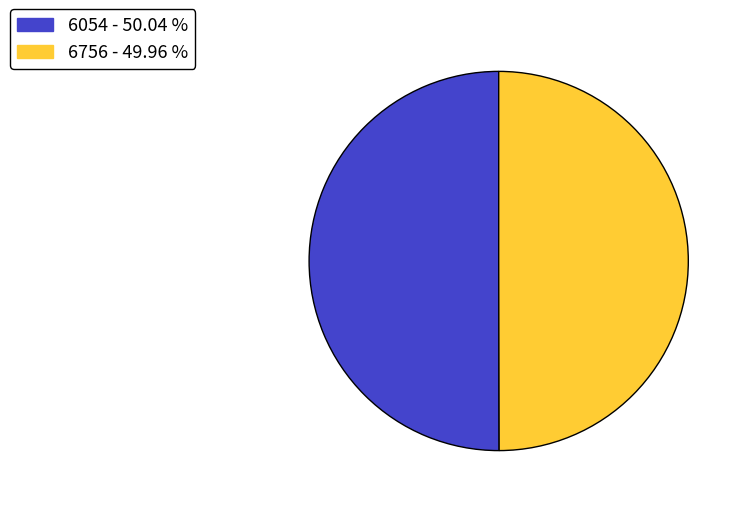

Is it true that 6756 is 50% of the pie?

True